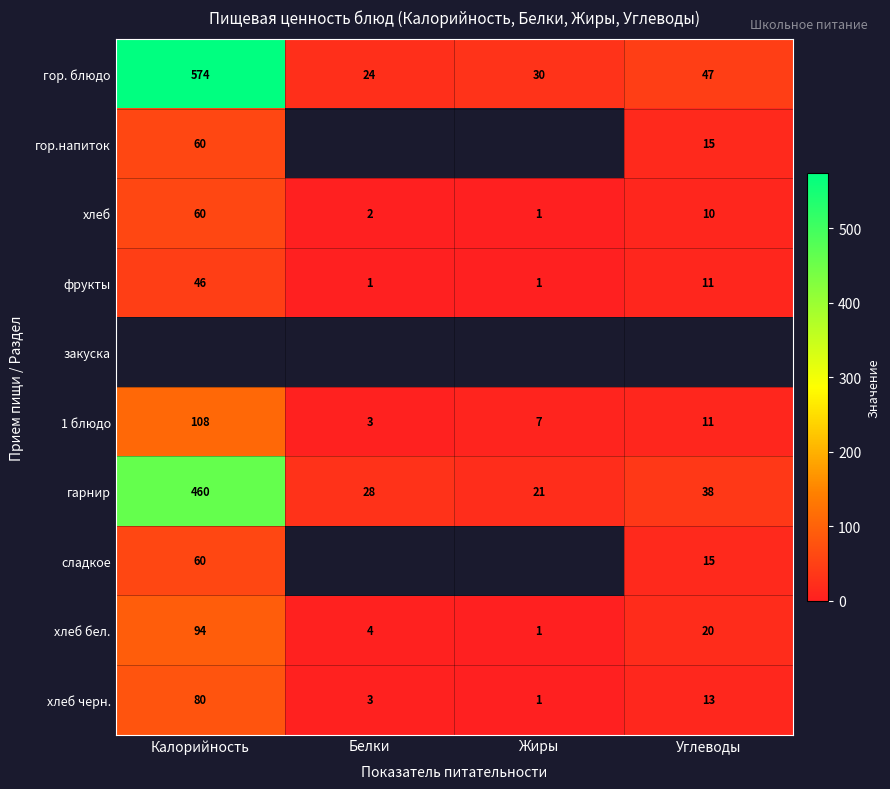

The хлеб бел. series shows 1.5 at Жиры. True or false?

False